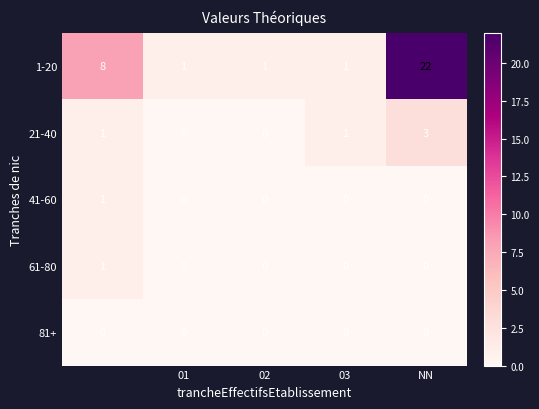

Reading right to left, list all the values displayed in this chart.

1-20: 22	1	1	1	8
21-40: 3	1	0	0	1
41-60: 0	0	0	0	1
61-80: 0	0	0	0	1
81+: 0	0	0	0	0